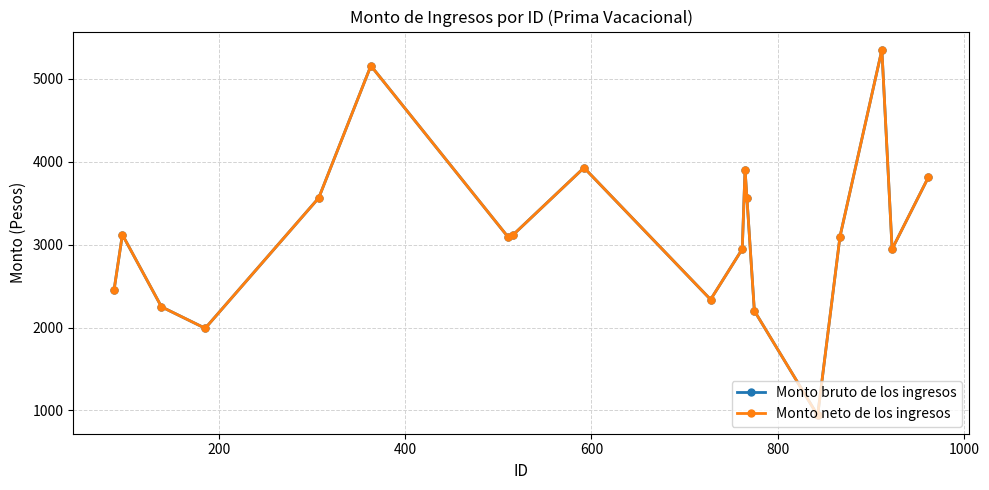

Does the chart have visible grid lines?

Yes